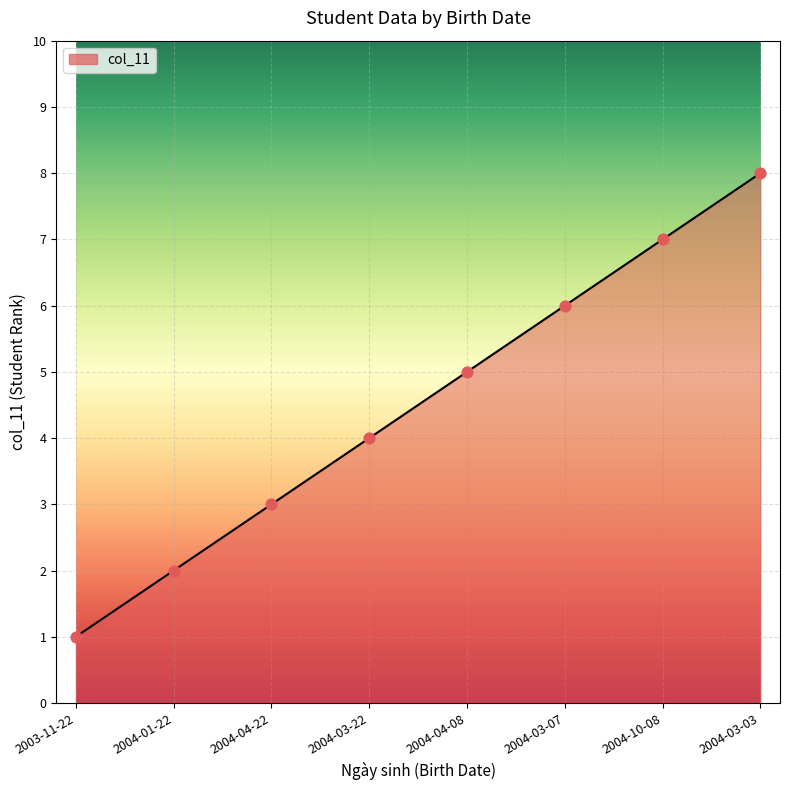

Which has a higher value, 2004-10-08 or 2004-03-07?

2004-10-08